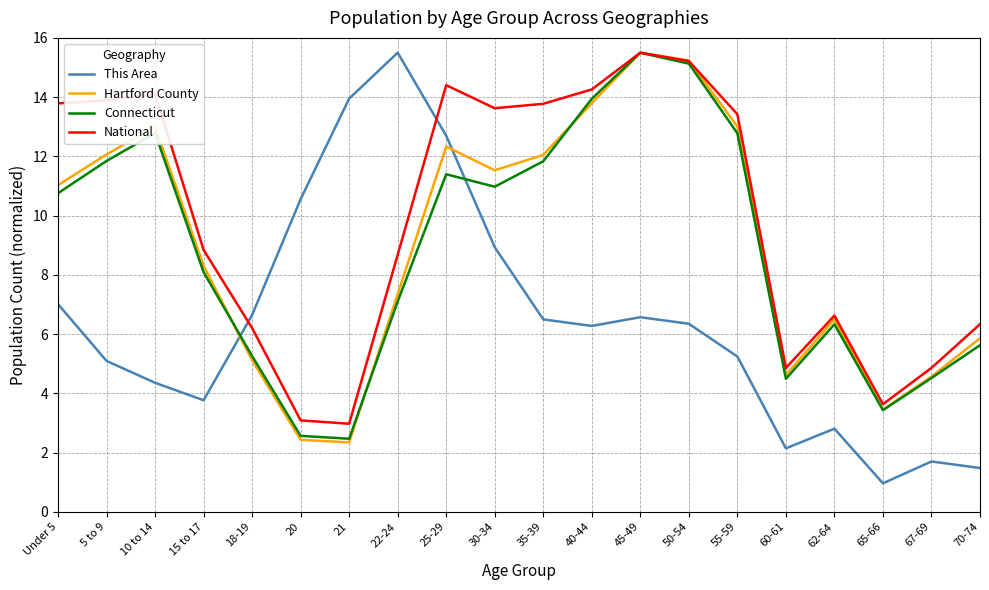

How many times do Hartford County and This Area cross each other?

2